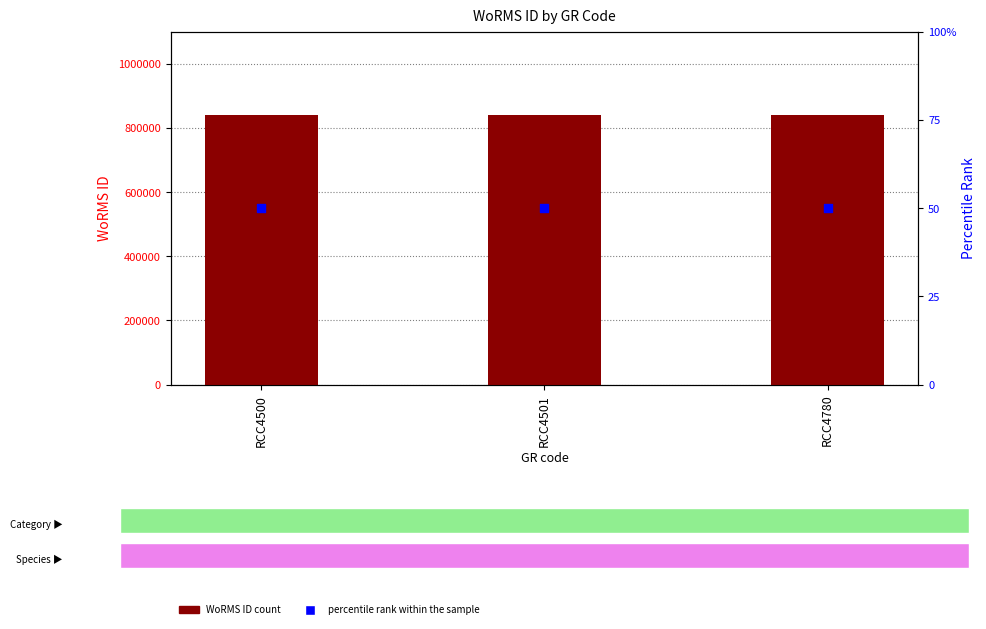

Which series contains the lowest Y value?

percentile rank